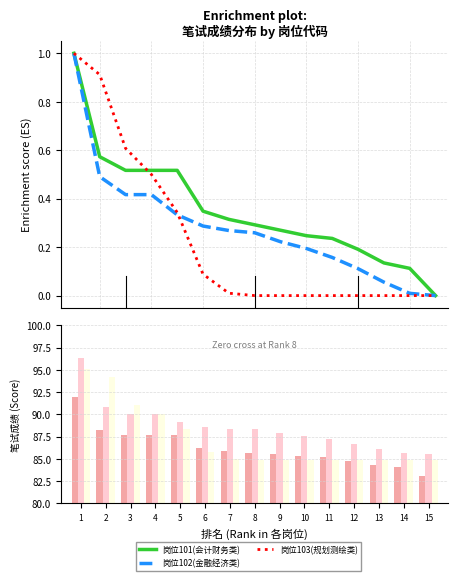

Is it true that 岗位102(金融经济类) equals 149.8 at 9?

False